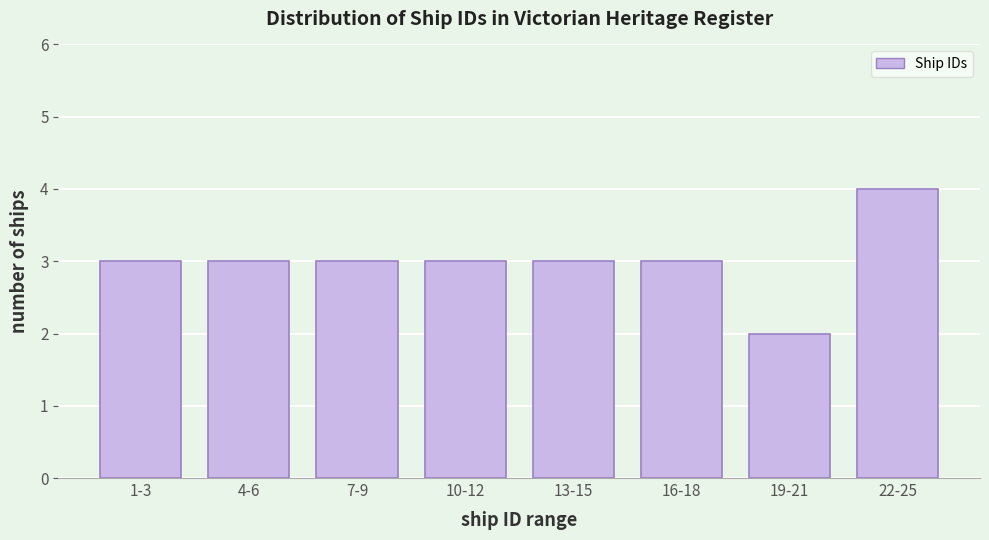

Reading left to right, what are all the values shown in this chart?

1-3=3	4-6=3	7-9=3	10-12=3	13-15=3	16-18=3	19-21=2	22-25=4